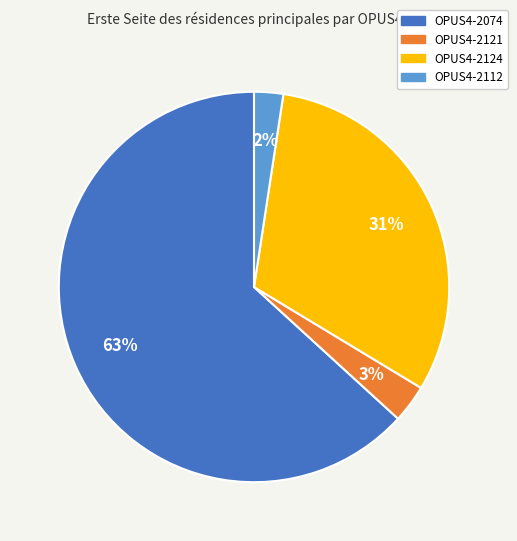

How many segments does this pie chart have?

4